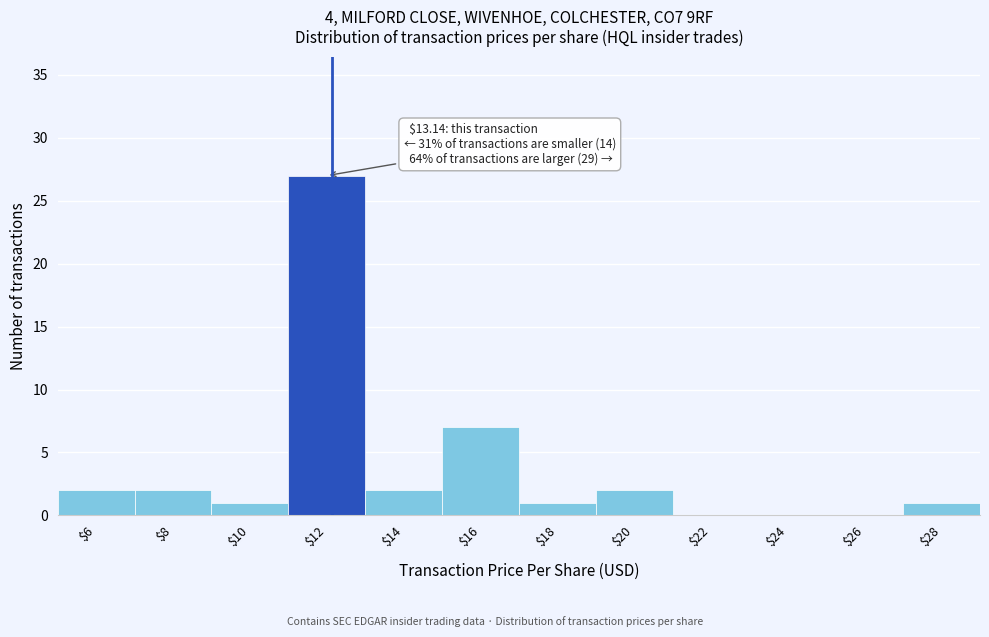

At which category does the chart reach its peak across all series?

$12